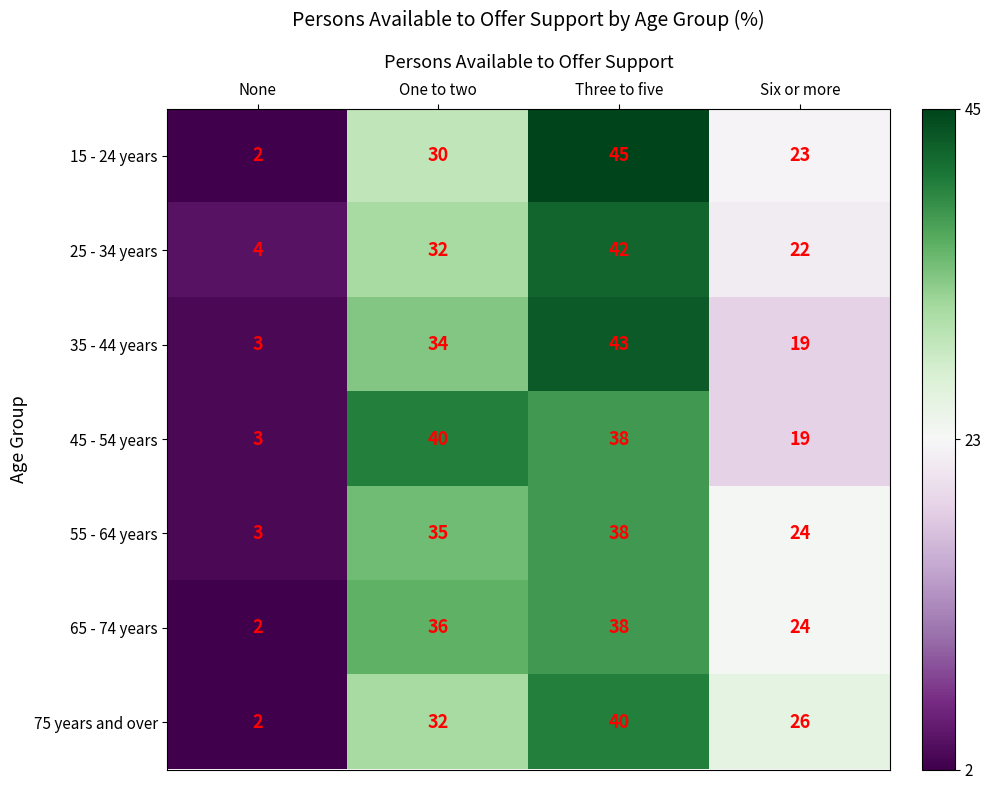

Rank the categories by 25 - 34 years value from lowest to highest.

None, Six or more, One to two, Three to five